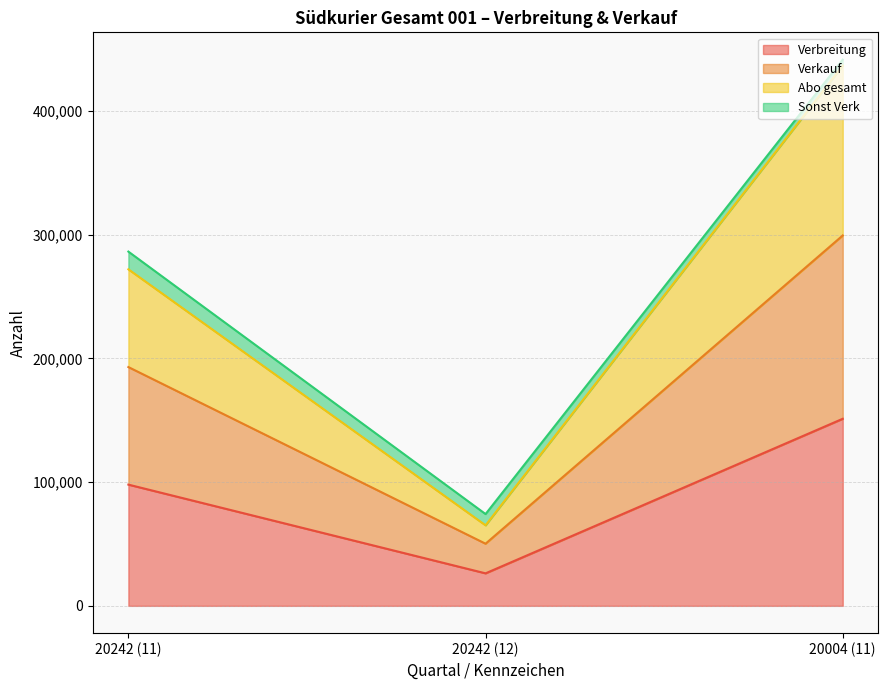

What is the total value across all series at 20242 (12)?

74216